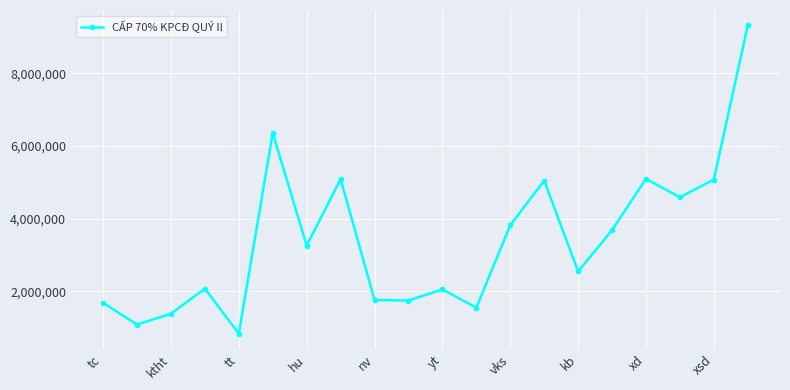

What is the sum of all values?

68097802